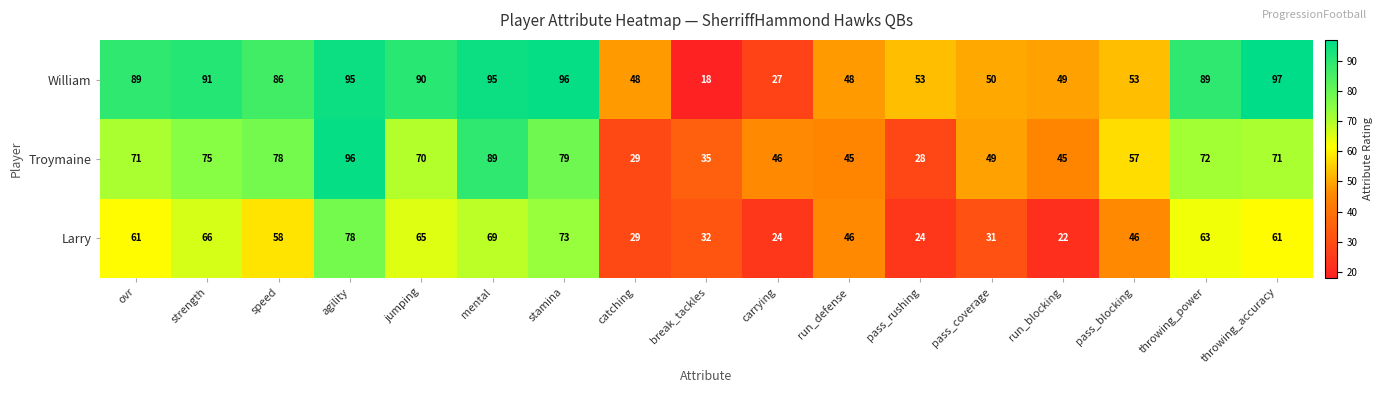

What is the difference between the maximum and second lowest values in the Larry series?

54